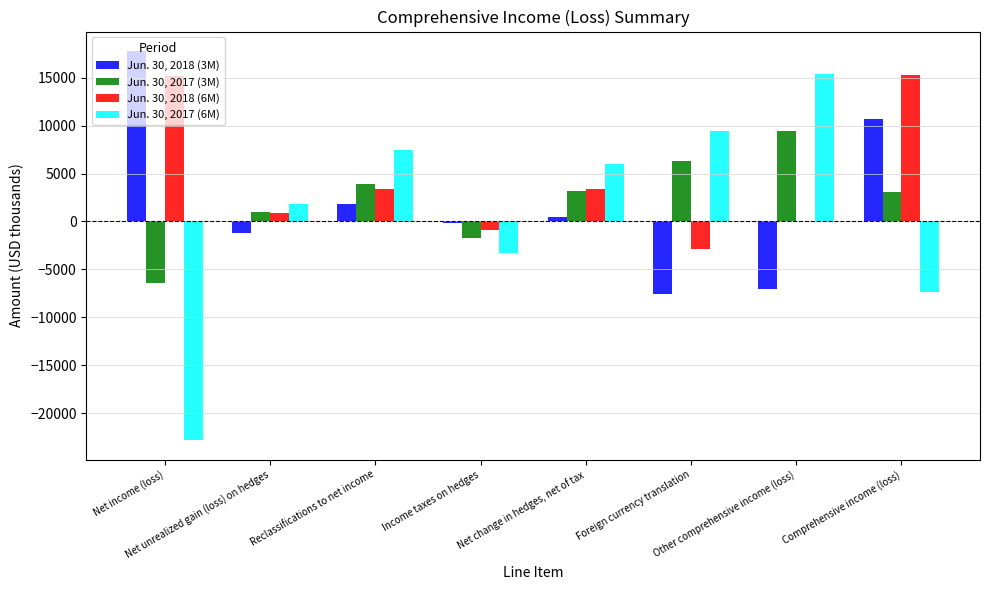

What is the average value of the Jun. 30, 2017 (6M) series?

827